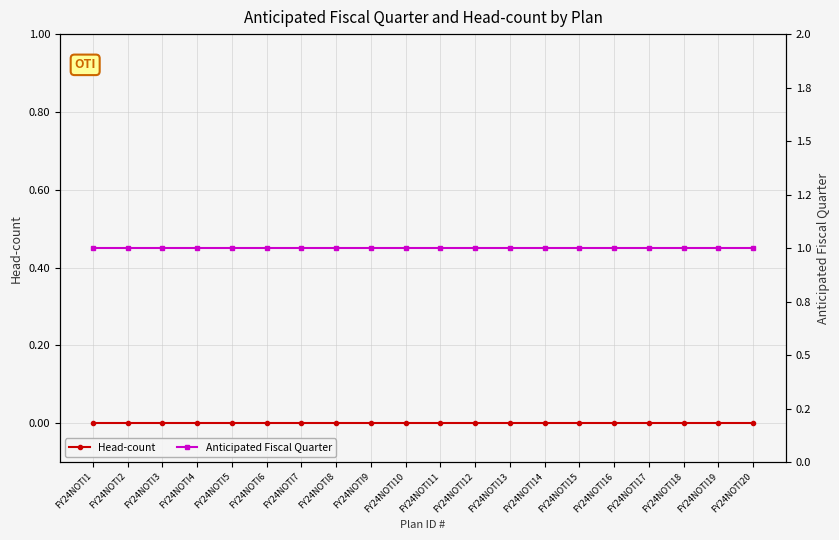

What are all the series names shown in the legend?

Head-count, Anticipated Fiscal Quarter